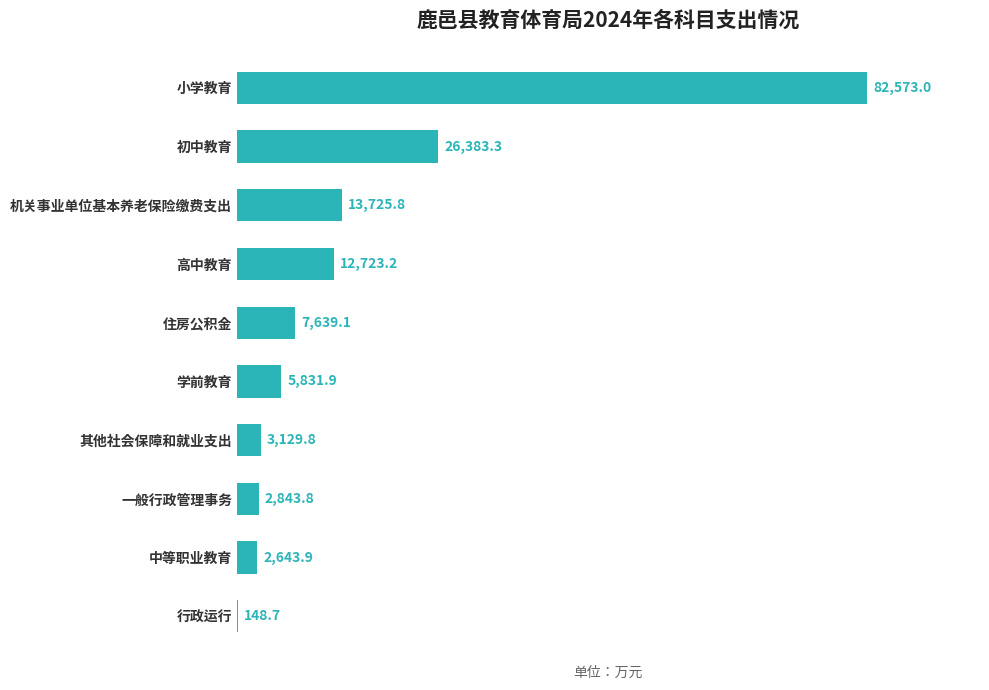

What is the maximum value shown in the chart?

82573.0